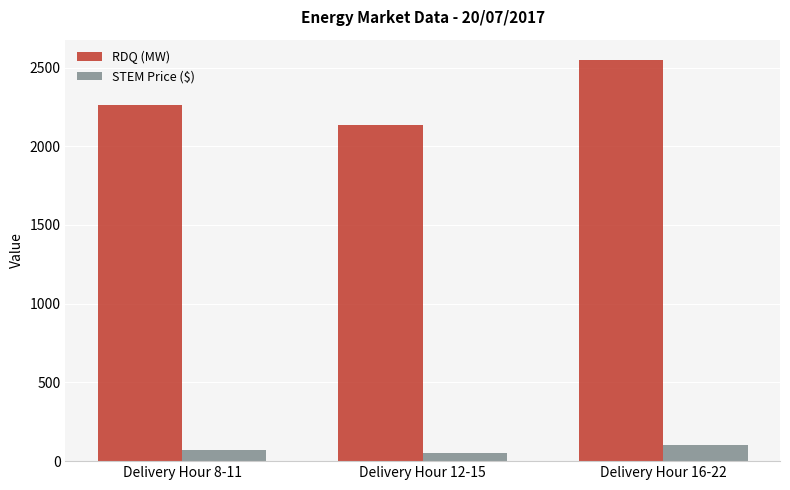

The RDQ (MW) series shows 2135.3 at Delivery Hour 12-15. True or false?

True